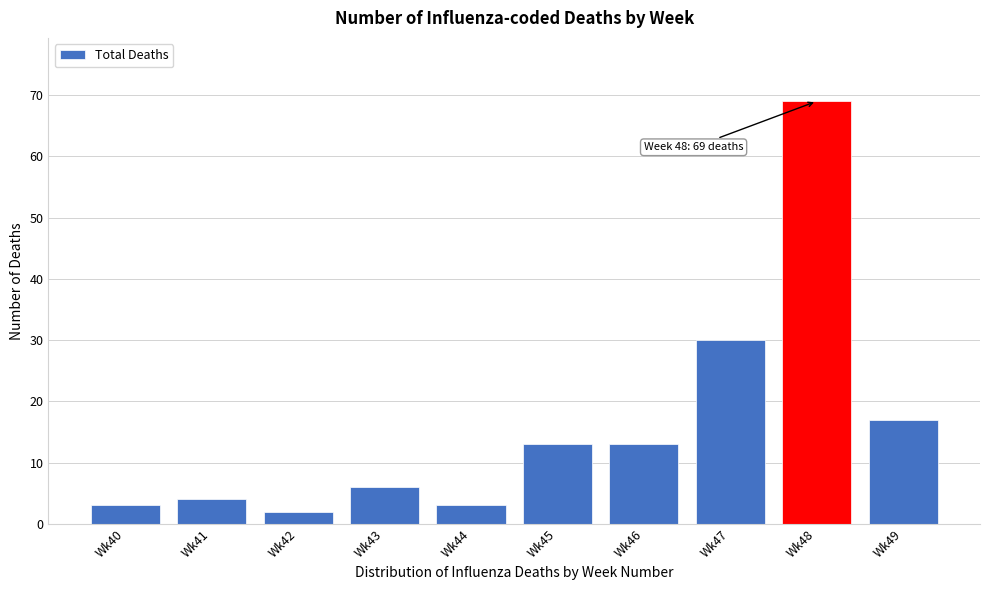

Reading left to right, extract all data points from this chart.

3	4	2	6	3	13	13	30	69	17